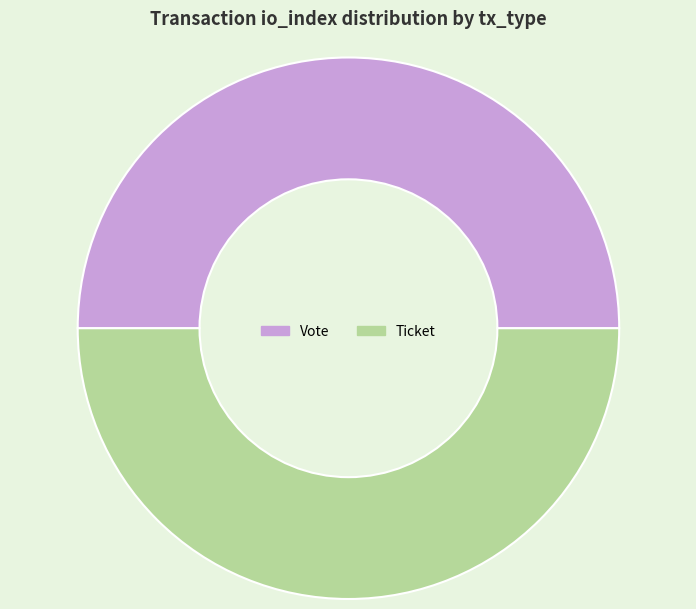

The Vote slice represents 61% of the pie. True or false?

False